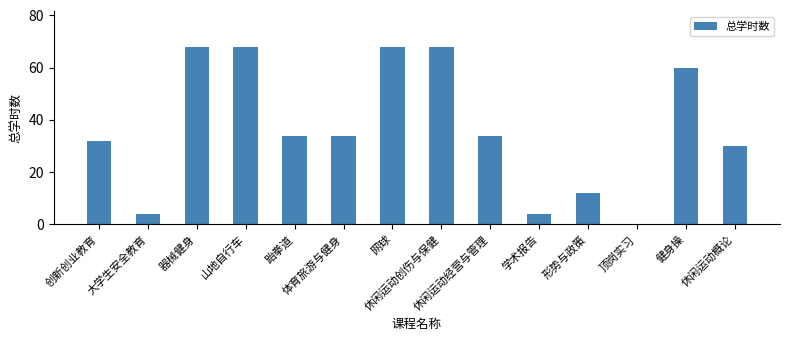

Reading left to right, list all the values displayed in this chart.

32	4	68	68	34	34	68	68	34	4	12	0	60	30